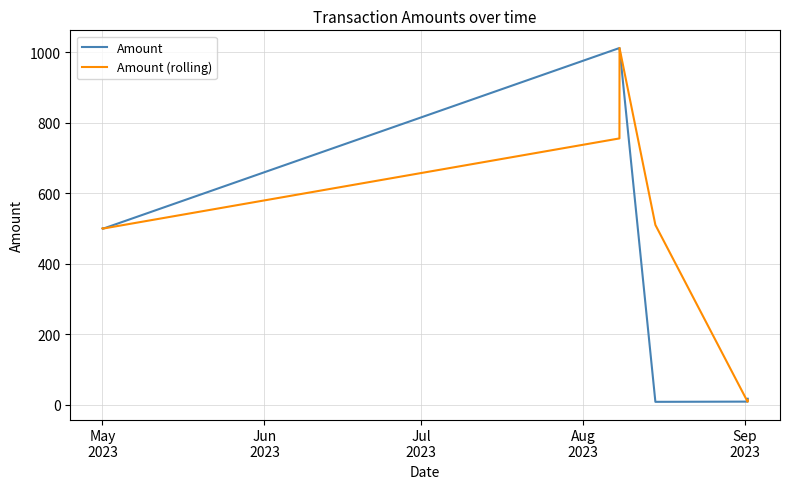

What is the maximum value for Amount (rolling)?

1011.5